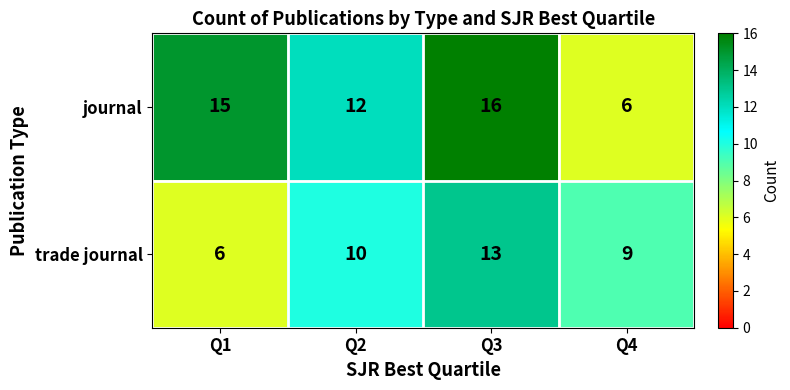

Which category has the lowest value in the trade journal series?

Q1